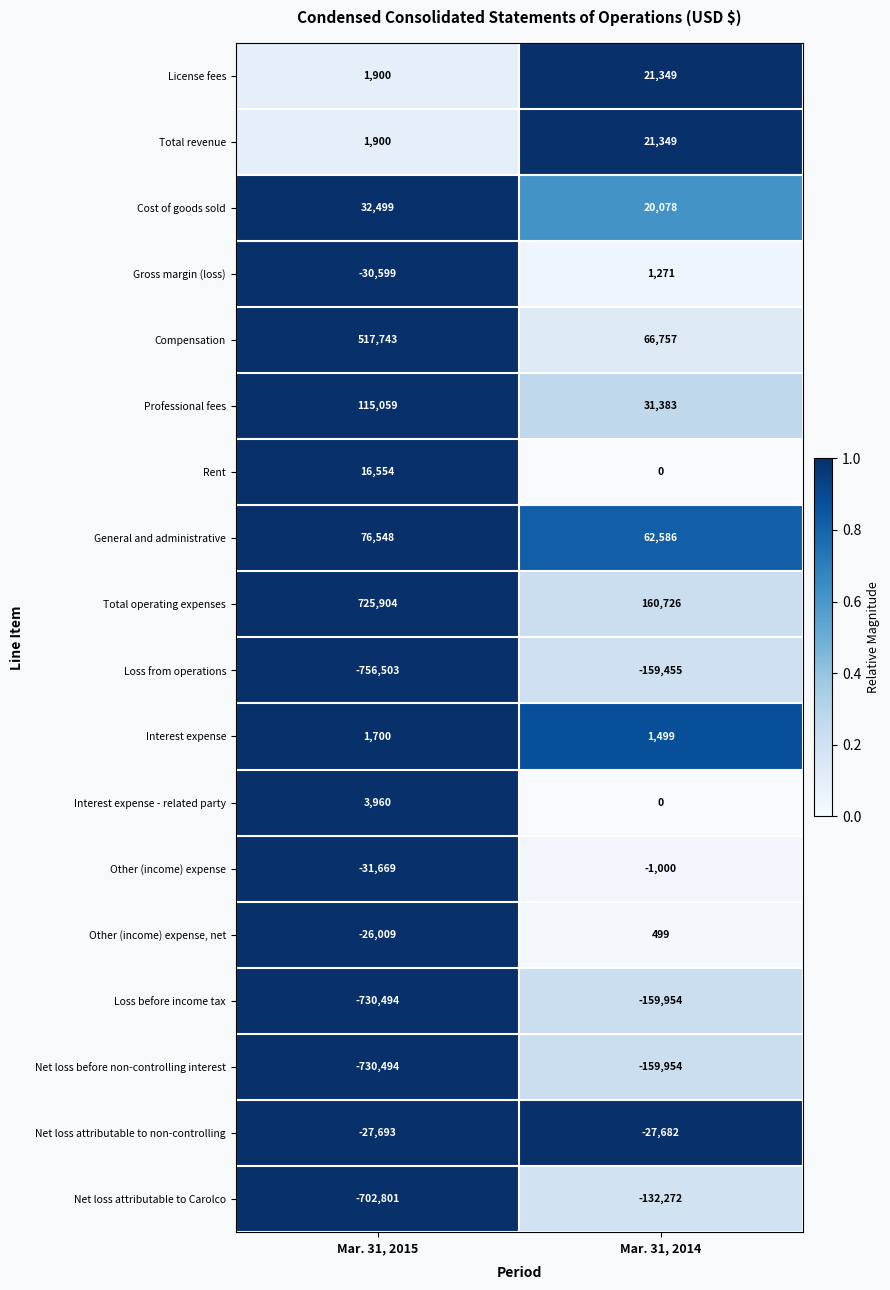

Count the number of categories in the chart.

2